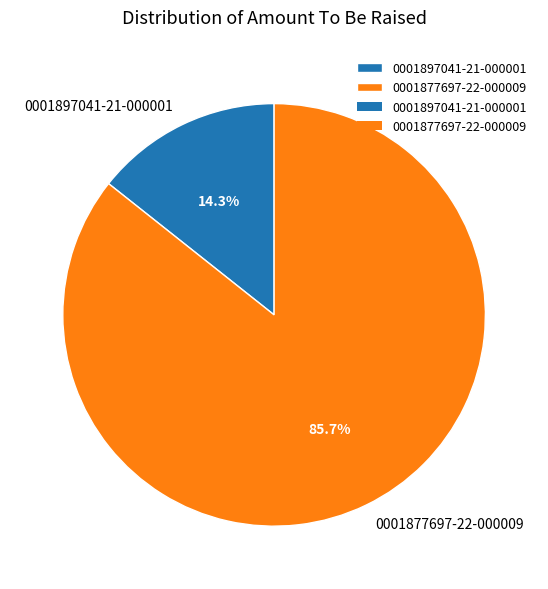

How many slices are in this pie chart?

2